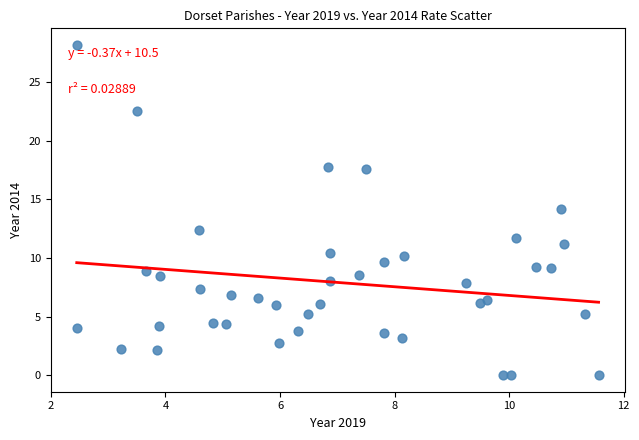

What is the range of X values (max minus min)?

9.1